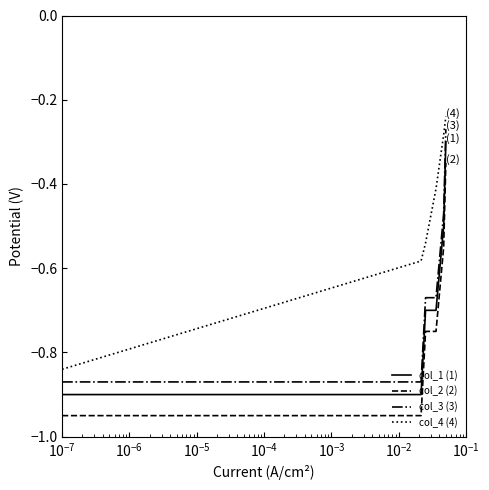

True or false: col_4 (4) and col_1 (1) intersect in this chart.

False